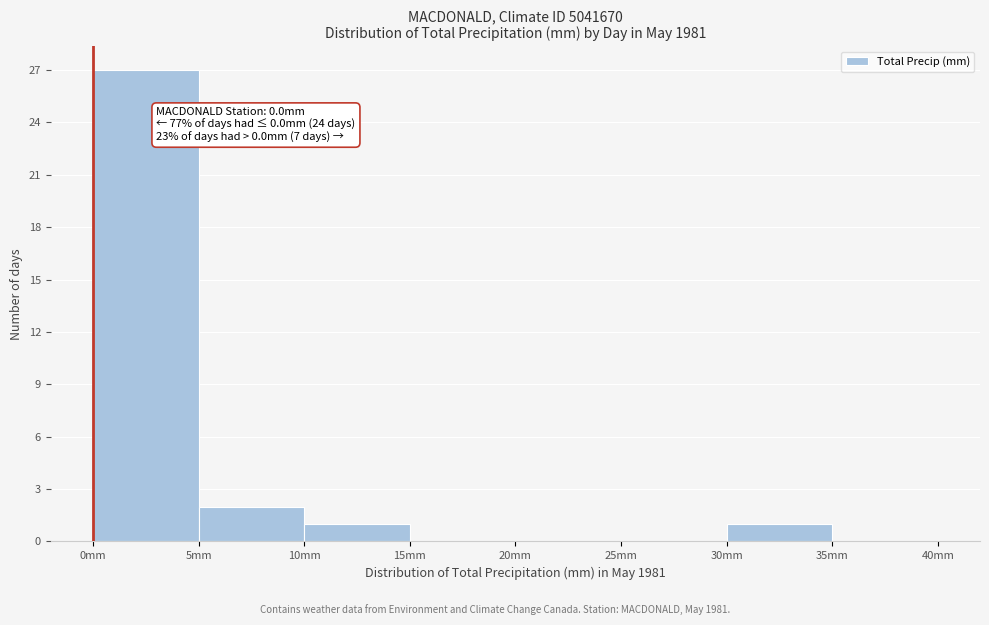

Which range on the x-axis has the tallest bar?

0 to 5